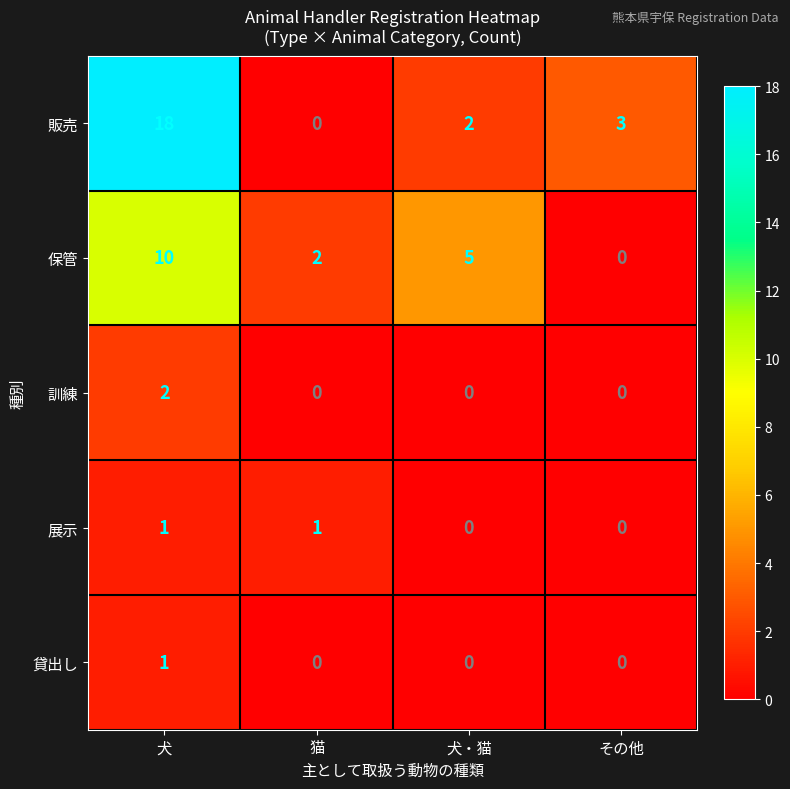

True or false: 販売 has a value of 2 at 犬・猫.

True